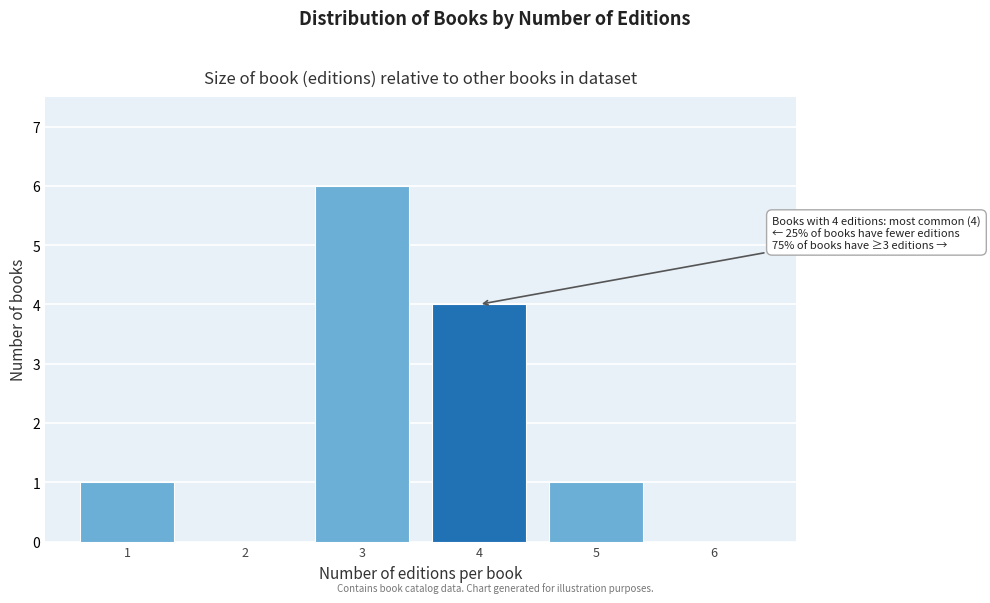

Reading left to right, extract all data points from this chart.

1=1	2=0	3=6	4=4	5=1	6=0